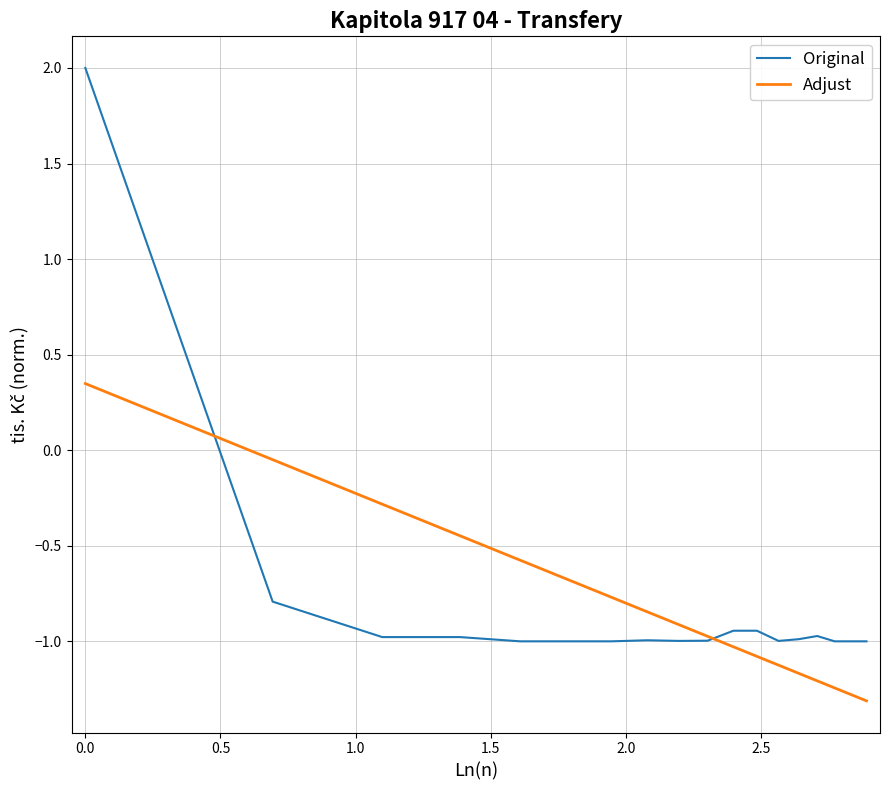

Does the chart display data point markers on the line(s)?

No